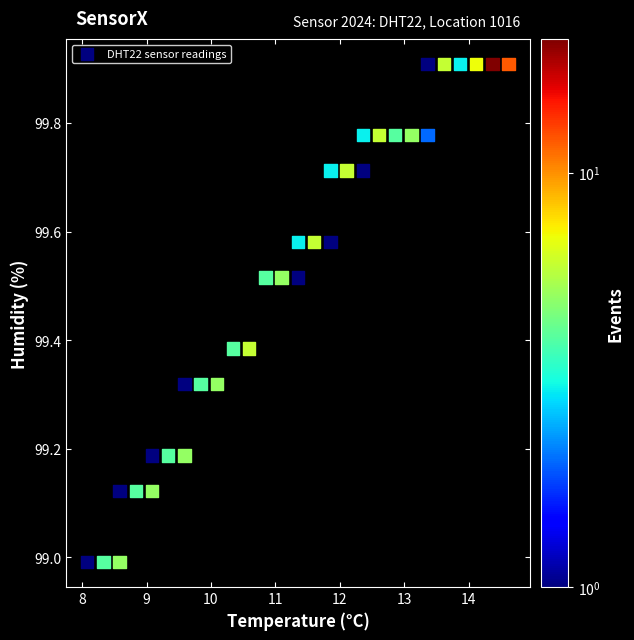

What is the range of X values (max minus min)?

6.5